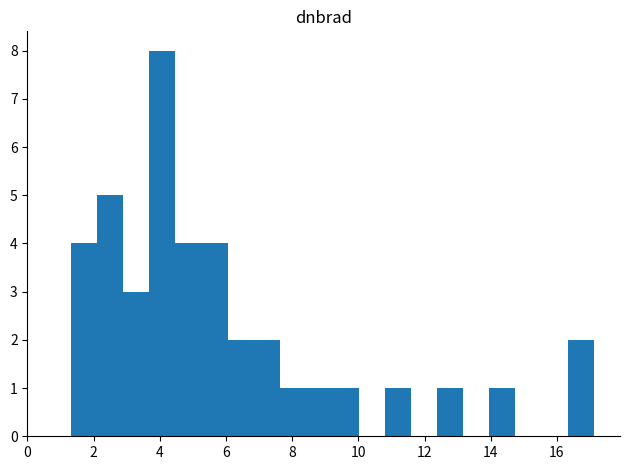

Around what value on the x-axis is the tallest bar? Give the approximate position of its centre, as read against the axis.

4.0